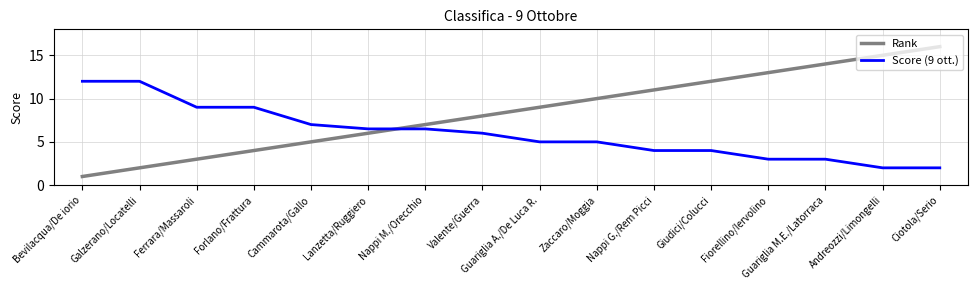

Reading right to left, extract all data points from this chart.

Rank: 16.0	15.0	14.0	13.0	12.0	11.0	10.0	9.0	8.0	7.0	6.0	5.0	4.0	3.0	2.0	1.0
Score (9 ott.): 2.0	2.0	3.0	3.0	4.0	4.0	5.0	5.0	6.0	6.5	6.5	7.0	9.0	9.0	12.0	12.0